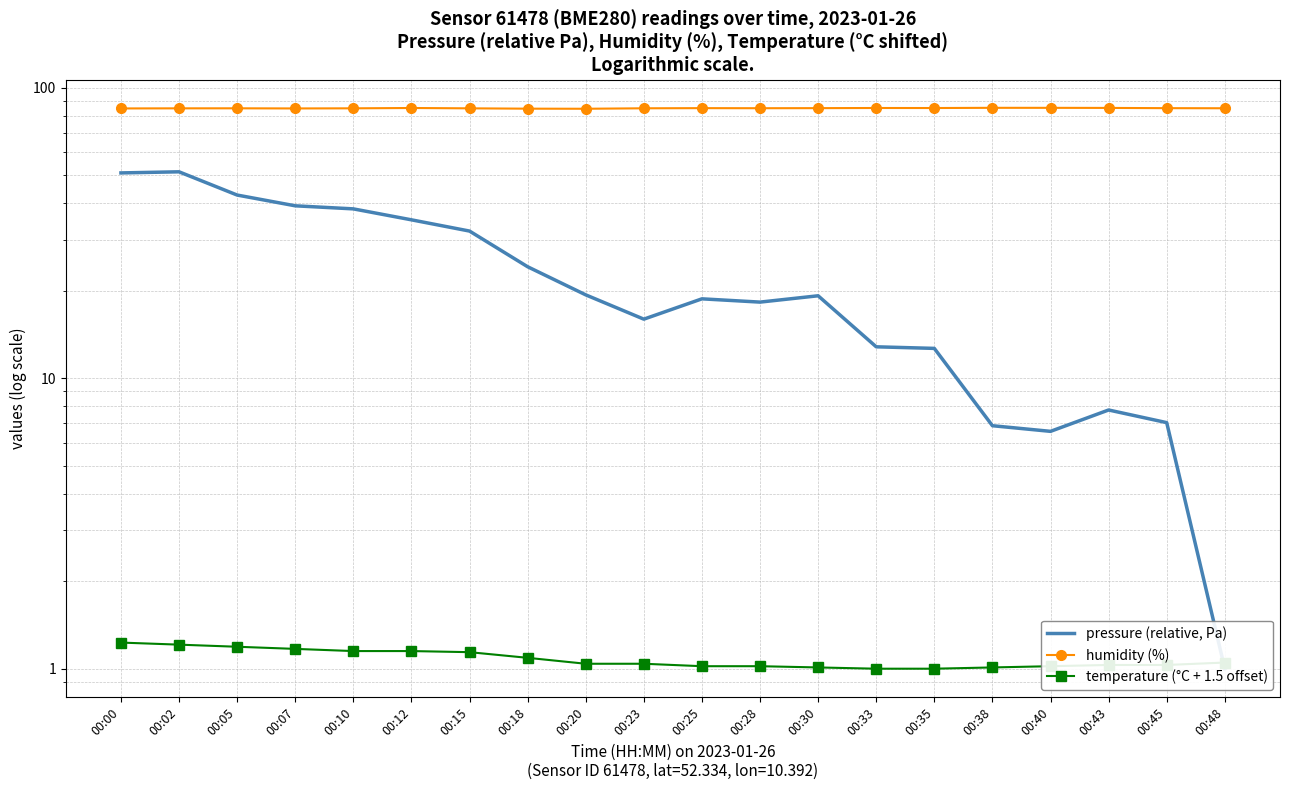

At which label does pressure (relative, Pa) reach its minimum?

00:48